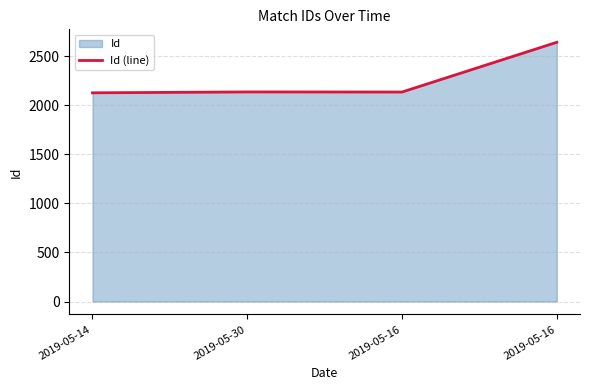

At which label is the value closest to 2385?

2019-05-30